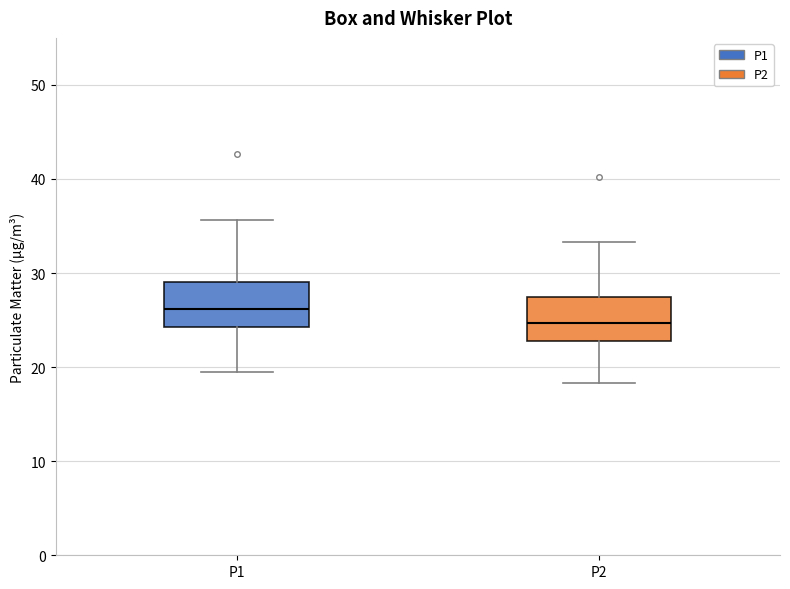

Which box has the highest median line?

P1